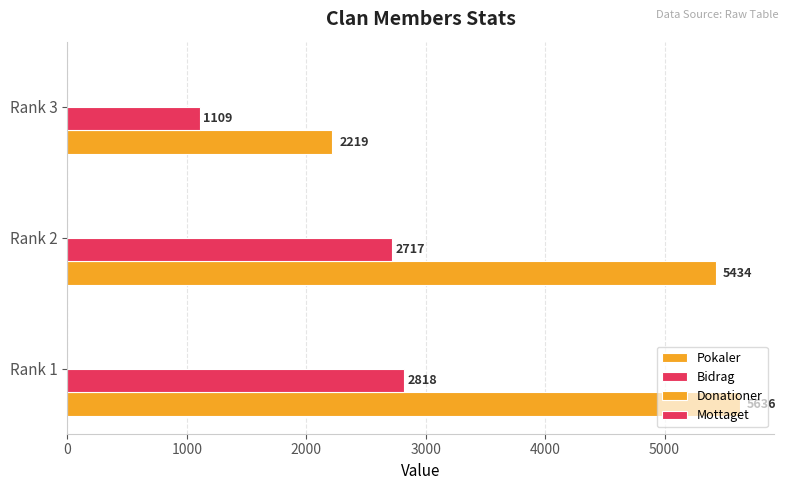

How many data points in Bidrag are less than 2717?

1